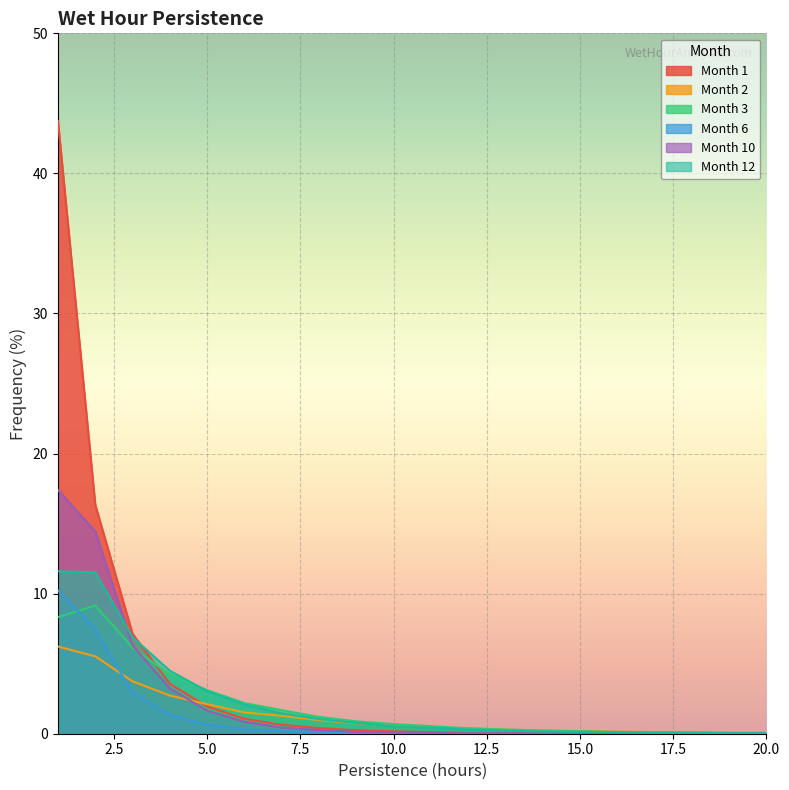

Reading left to right, what are all the values shown in this chart?

Month 1: 1=43.7	2=16.3	3=7.1	4=3.6	5=1.9	6=1.1	7=0.6	8=0.4	9=0.2	10=0.2	11=0.1	12=0.1	13=0.1	14=0.0	15=0.0	16=0.0	17=0.0	18=0.0	19=0.0	20=0.0
Month 2: 1=6.2	2=5.5	3=3.7	4=2.7	5=2.1	6=1.5	7=1.3	8=1.0	9=0.8	10=0.6	11=0.5	12=0.4	13=0.3	14=0.2	15=0.2	16=0.2	17=0.1	18=0.1	19=0.1	20=0.1
Month 3: 1=8.3	2=9.2	3=6.1	4=4.2	5=3.1	6=2.2	7=1.7	8=1.2	9=0.9	10=0.7	11=0.5	12=0.4	13=0.3	14=0.2	15=0.2	16=0.1	17=0.1	18=0.1	19=0.1	20=0.1
Month 6: 1=10.2	2=7.5	3=2.9	4=1.3	5=0.7	6=0.3	7=0.2	8=0.1	9=0.0	10=0.0	11=0.0	12=0.0	13=0.0	14=0.0	15=0.0	16=0.0	17=0.0	18=0.0	19=0.0	20=0.0
Month 10: 1=17.4	2=14.4	3=6.3	4=3.2	5=1.6	6=0.9	7=0.4	8=0.3	9=0.1	10=0.1	11=0.1	12=0.0	13=0.0	14=0.0	15=0.0	16=0.0	17=0.0	18=0.0	19=0.0	20=0.0
Month 12: 1=11.6	2=11.5	3=6.9	4=4.5	5=3.0	6=2.1	7=1.5	8=1.0	9=0.8	10=0.5	11=0.4	12=0.3	13=0.2	14=0.2	15=0.1	16=0.1	17=0.1	18=0.1	19=0.0	20=0.0